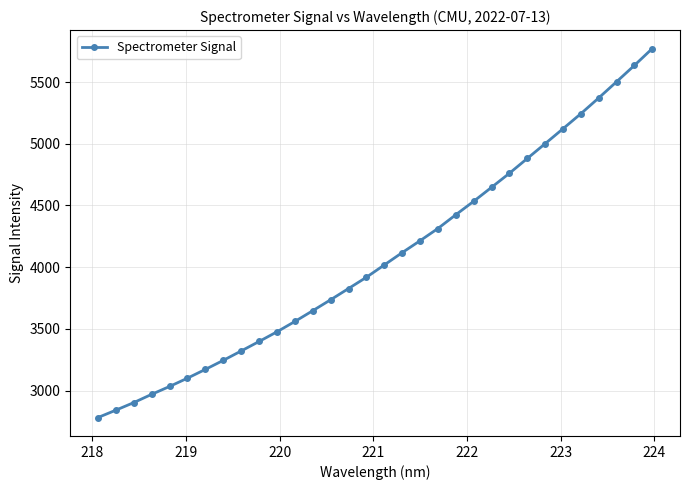

What is the smallest value displayed?

2781.9